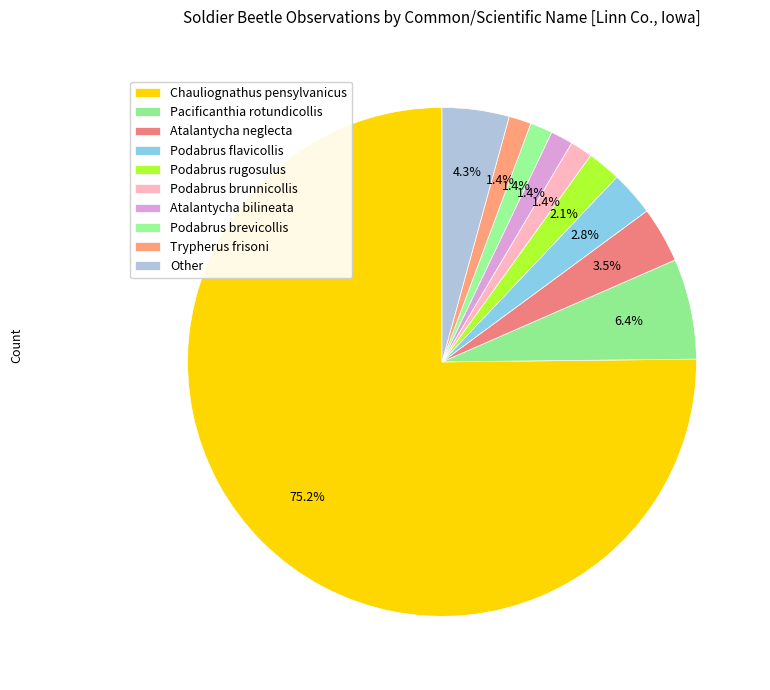

What is the total percentage of Pacificanthia rotundicollis and Trypherus frisoni?

7.8%